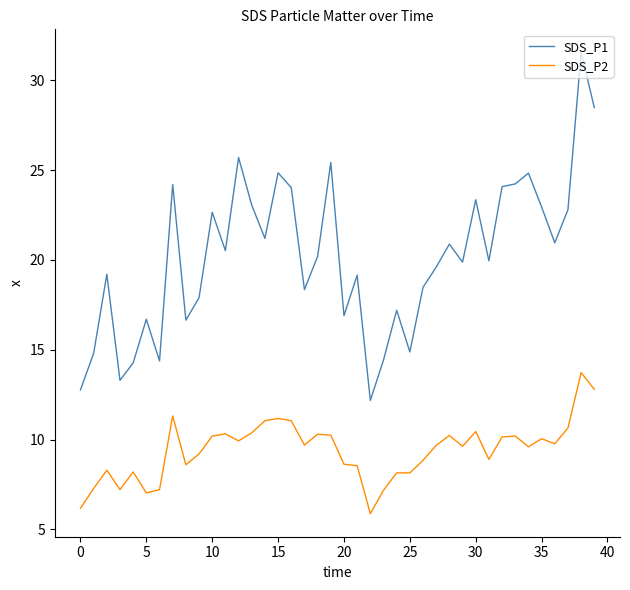

Does the chart have visible grid lines?

No